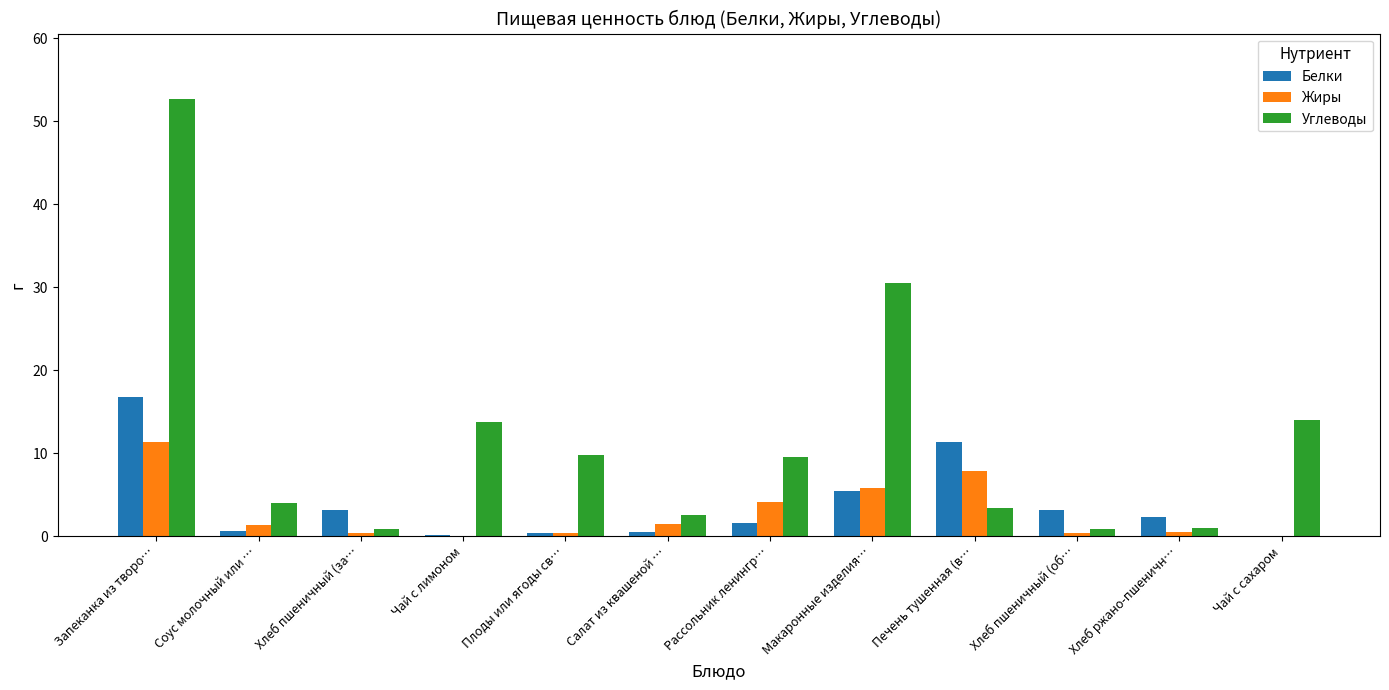

What is the greatest value displayed?

52.7